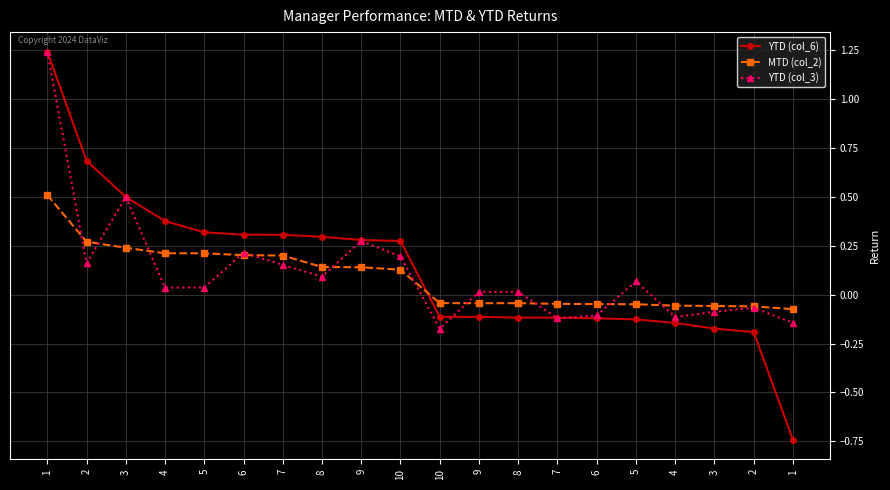

Does the chart have visible grid lines?

Yes